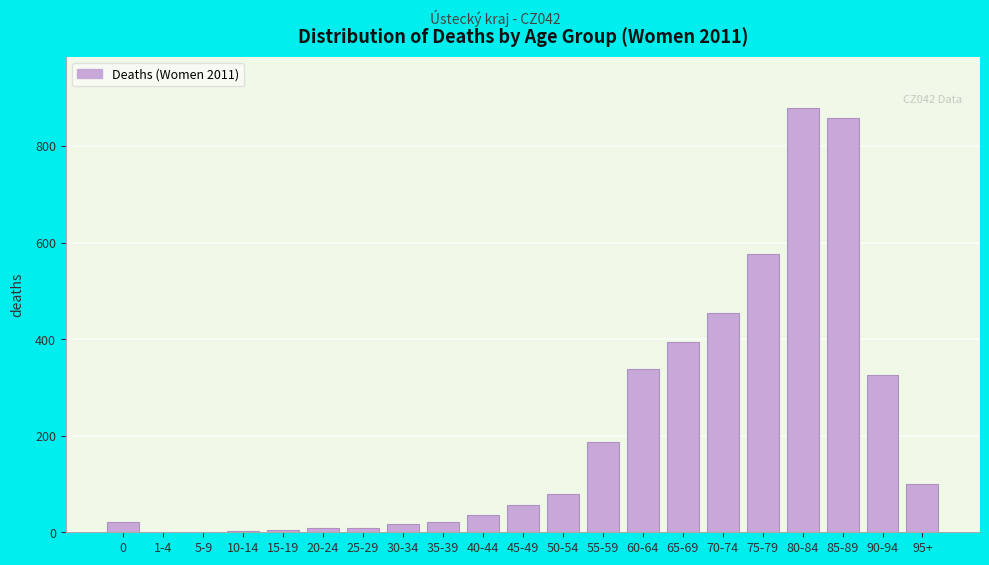

Where is the data nearest to the value 439?

70-74